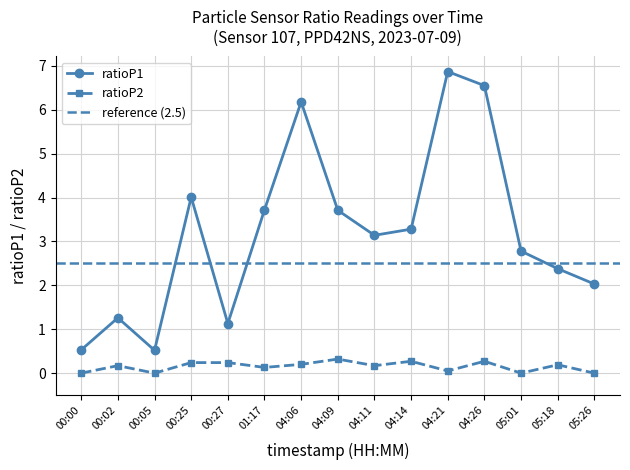

True or false: P1 has a value of 1.5 at 05:18.

False